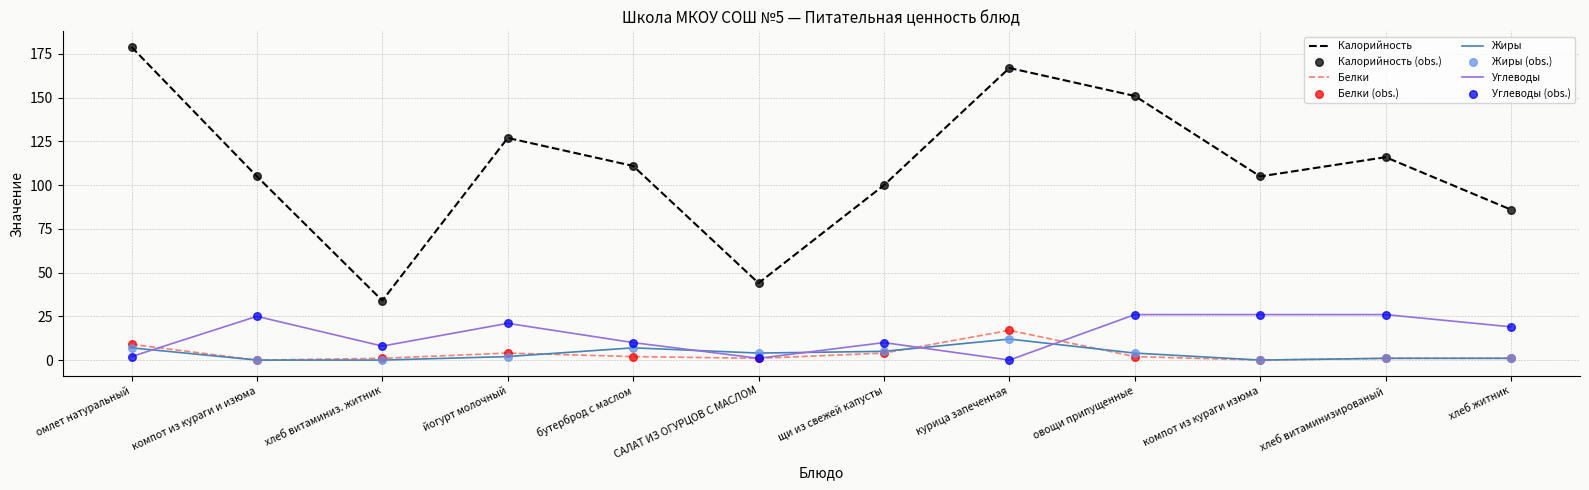

At which category does the chart reach its peak across all series?

омлет натуральный